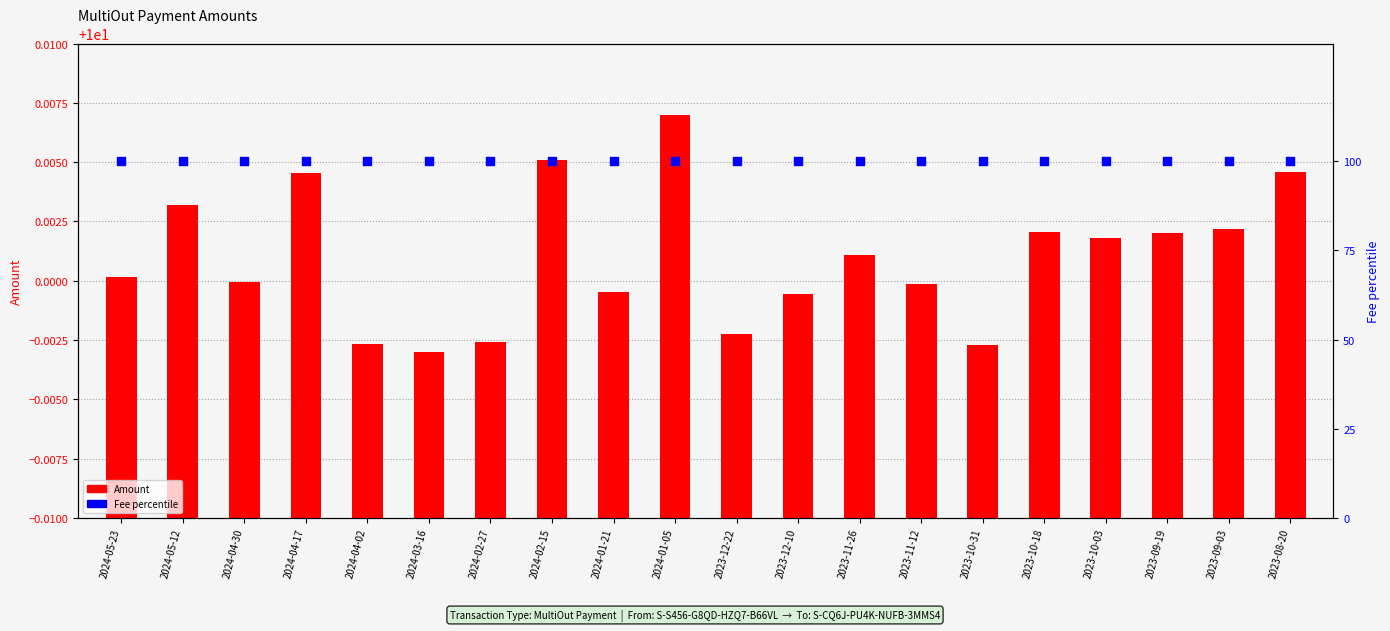

What are all the series names shown in the legend?

Amount, Fee percentile